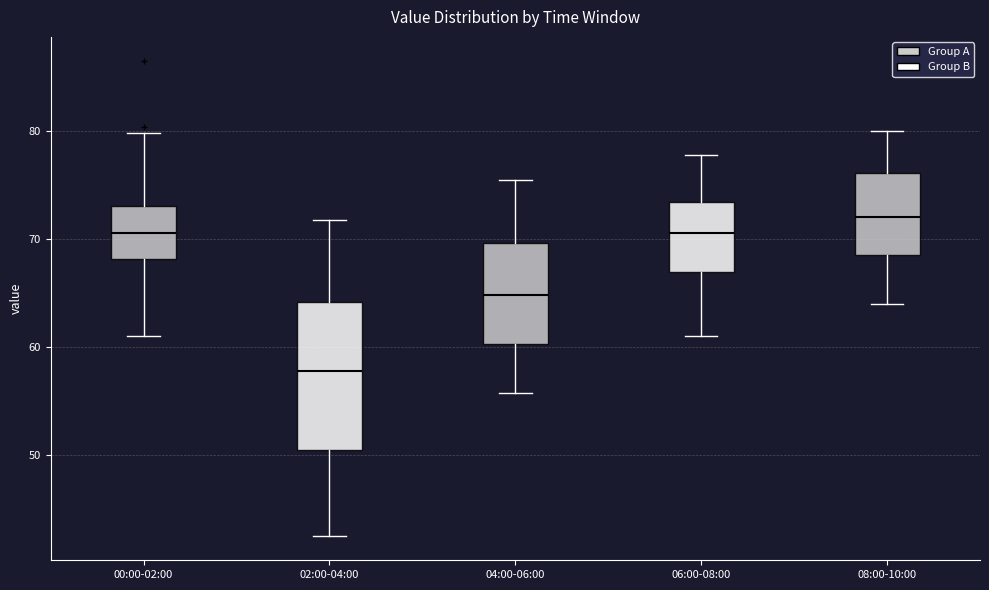

Reading left to right, read every box against the y-axis: the position of its median line, the range the box covers, and the ends of its whiskers. The values are not printed on the chart, so give them approximately, as read against the axis.

00:00-02:00: median 71, box 68 to 73, whiskers 61 to 80
02:00-04:00: median 58, box 51 to 64, whiskers 43 to 72
04:00-06:00: median 65, box 60 to 70, whiskers 56 to 76
06:00-08:00: median 71, box 67 to 73, whiskers 61 to 78
08:00-10:00: median 72, box 69 to 76, whiskers 64 to 80